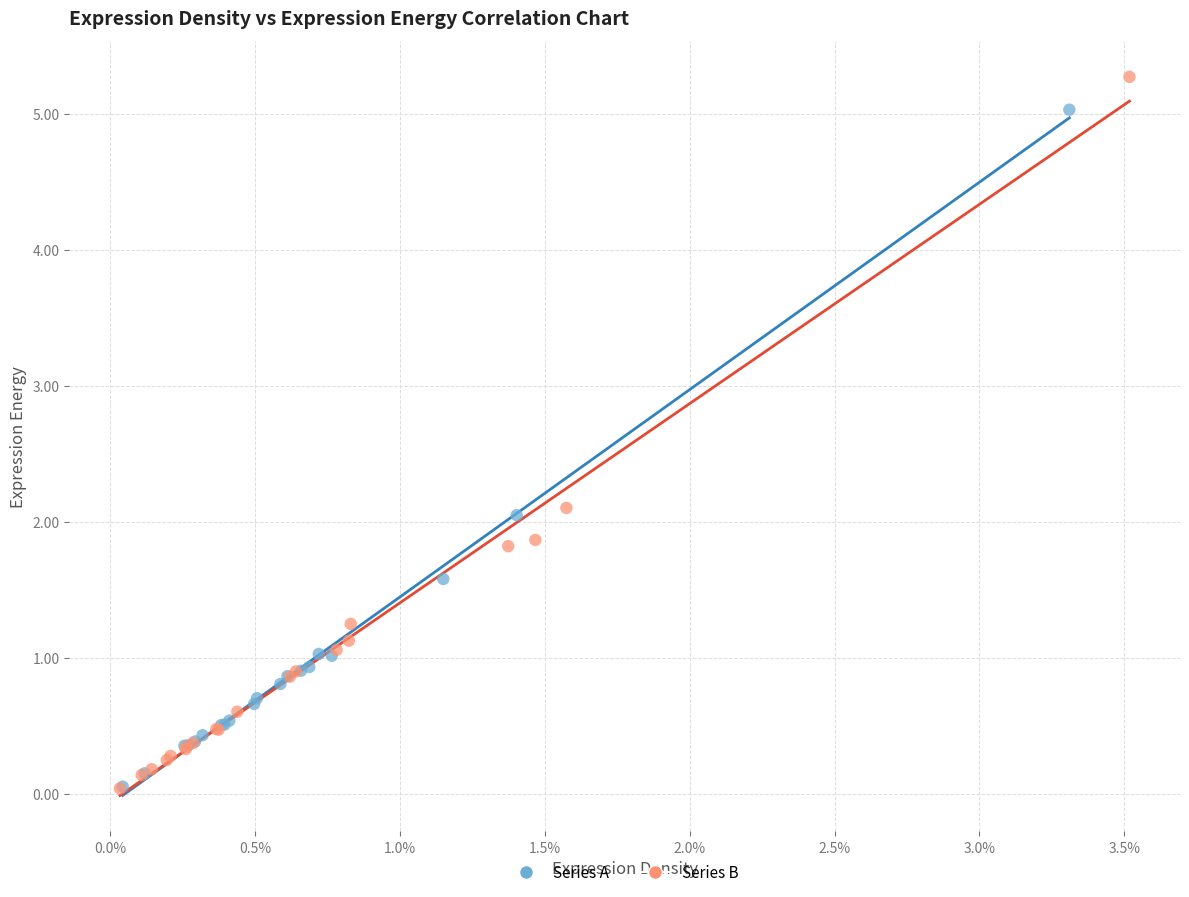

Which series reaches the maximum Y coordinate?

Series B